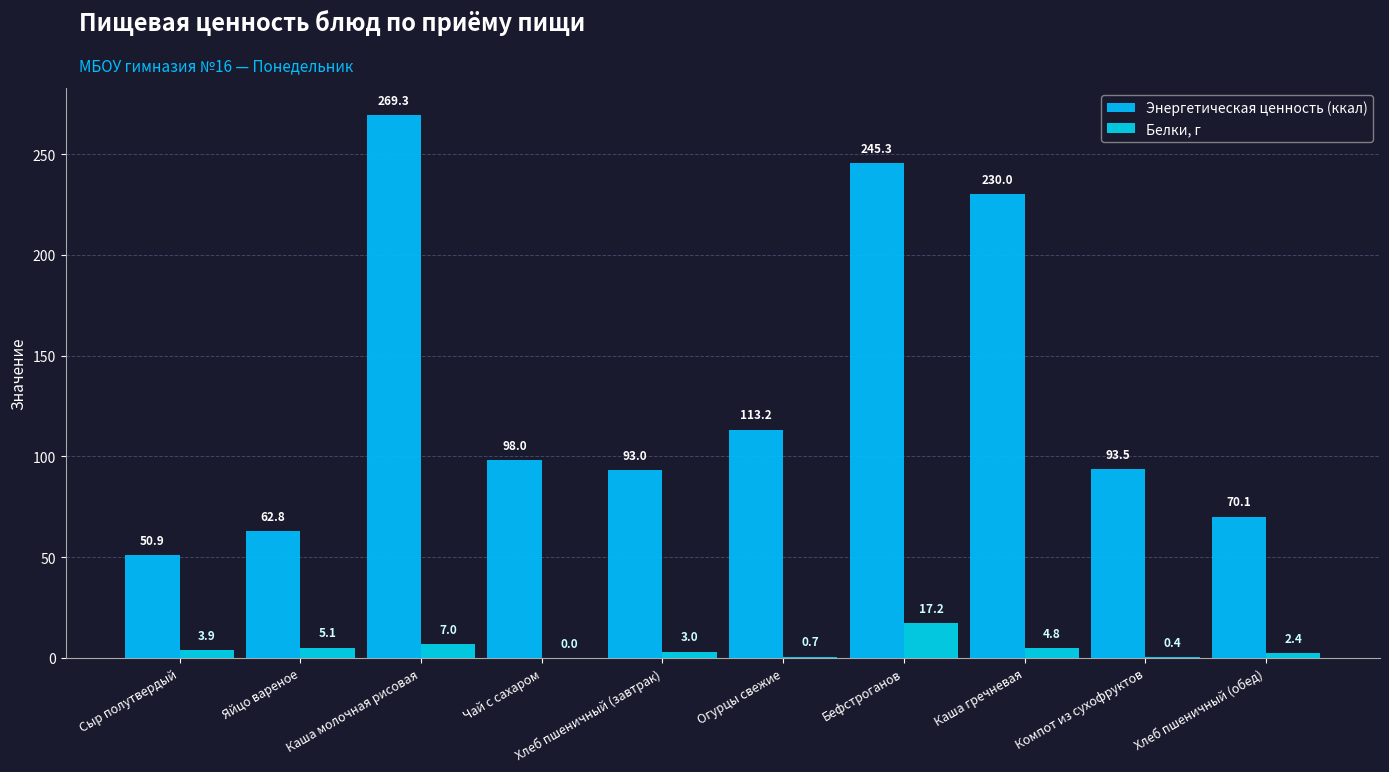

What is the average value of the Энергетическая ценность (ккал) series?

132.6